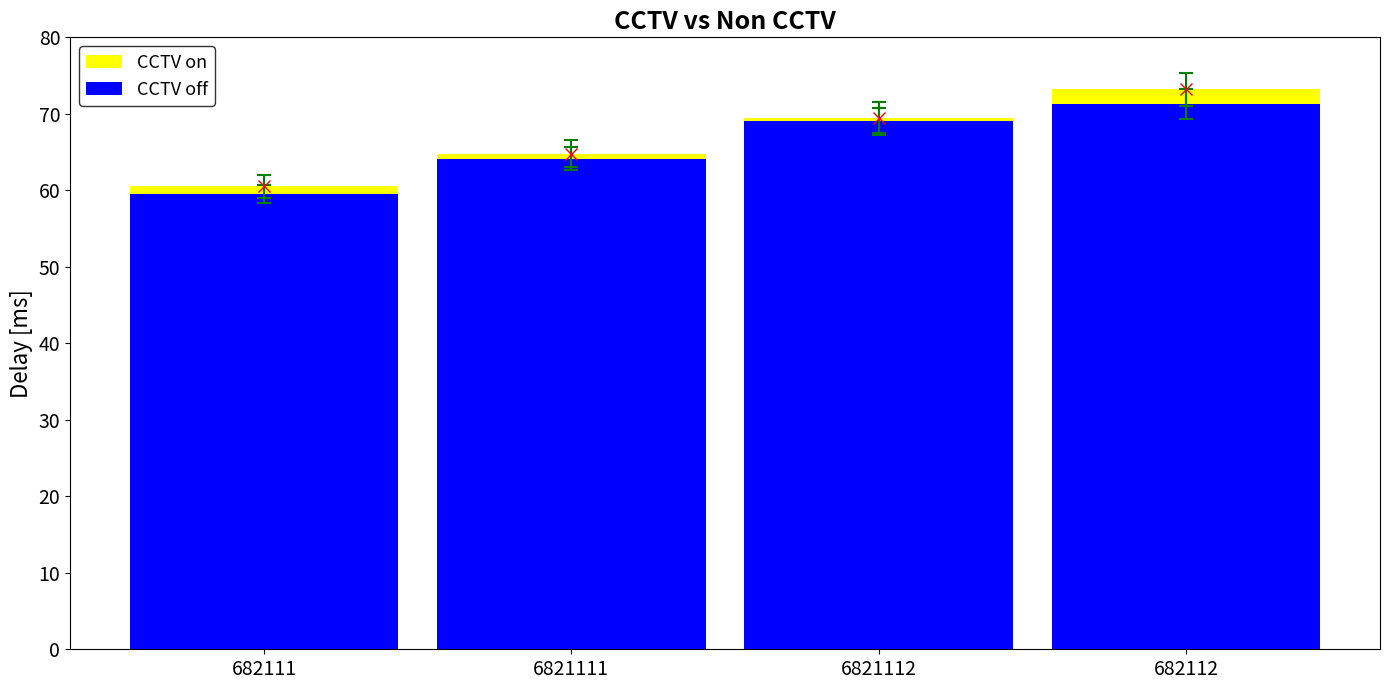

True or false: CCTV on has a value of 60.5 at 682111.

True